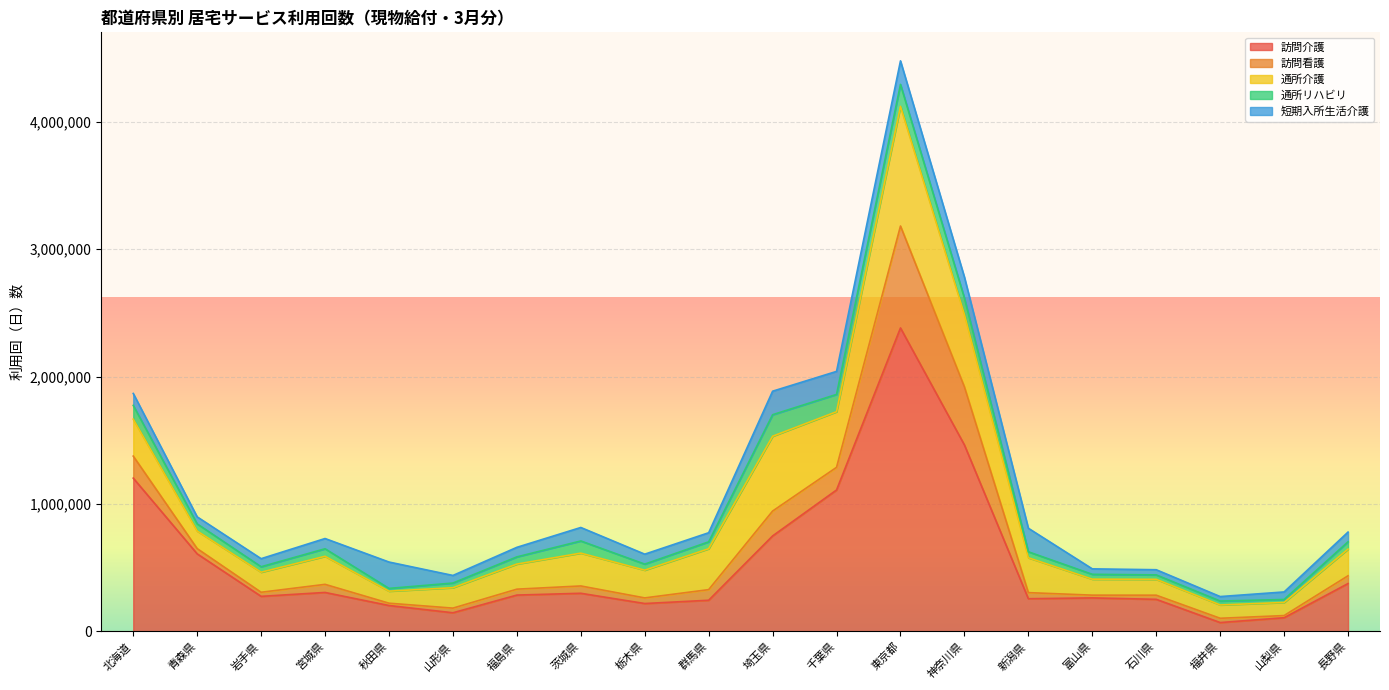

What is the total value across all series at 茨城県?

815627